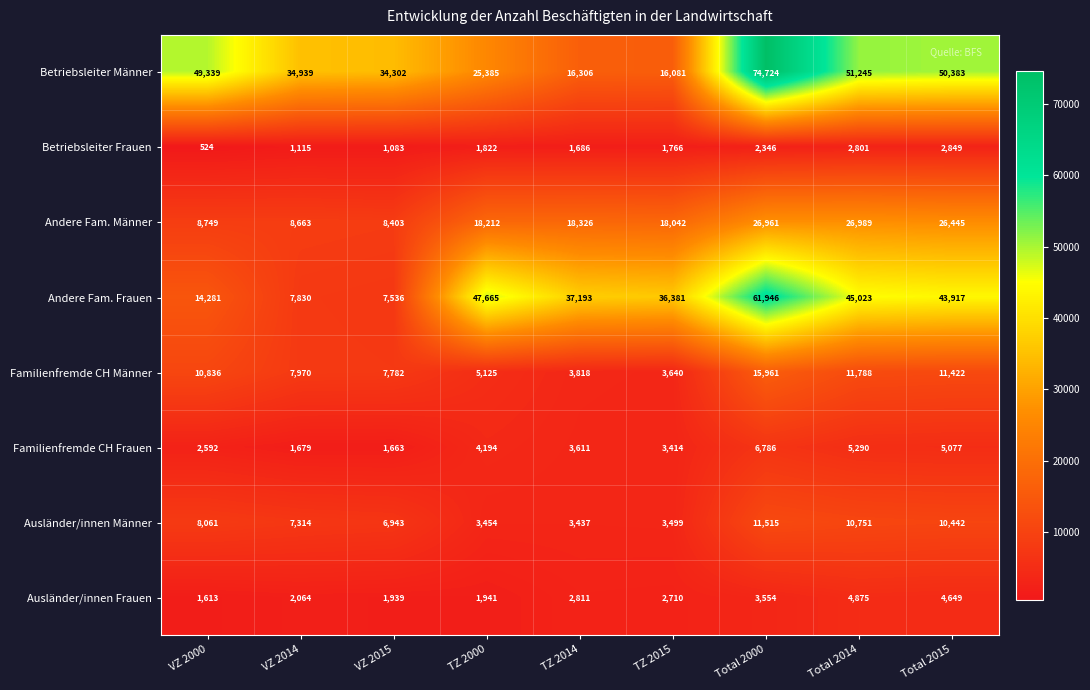

List the labels in order of Andere Fam. Frauen value, smallest first.

VZ 2015, VZ 2014, VZ 2000, TZ 2015, TZ 2014, Total 2015, Total 2014, TZ 2000, Total 2000